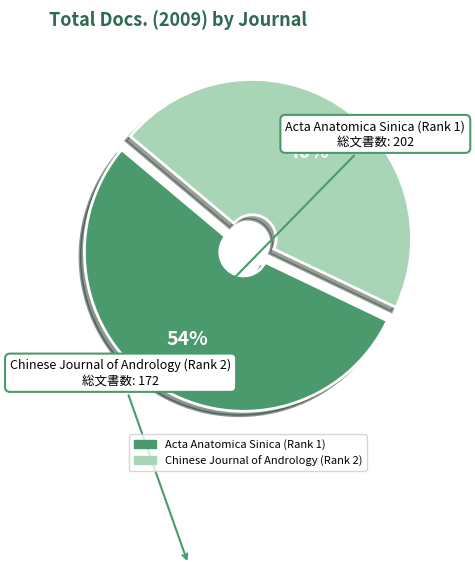

True or false: Chinese Journal of Andrology (Rank 2) accounts for 35% of the total.

False